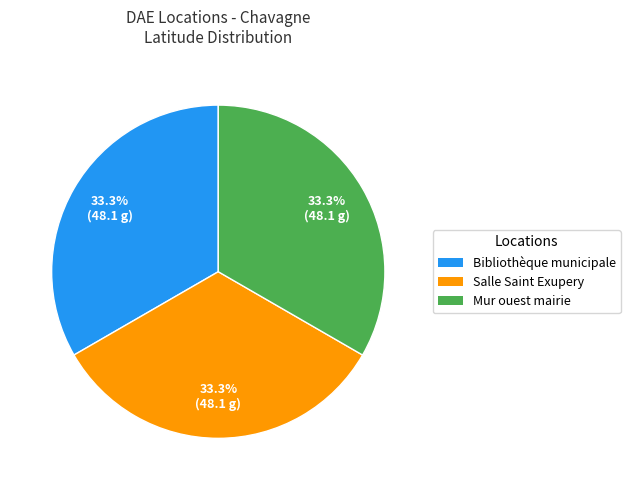

What percentage do Bibliothèque municipale and Salle Saint Exupery together represent?

66.7%